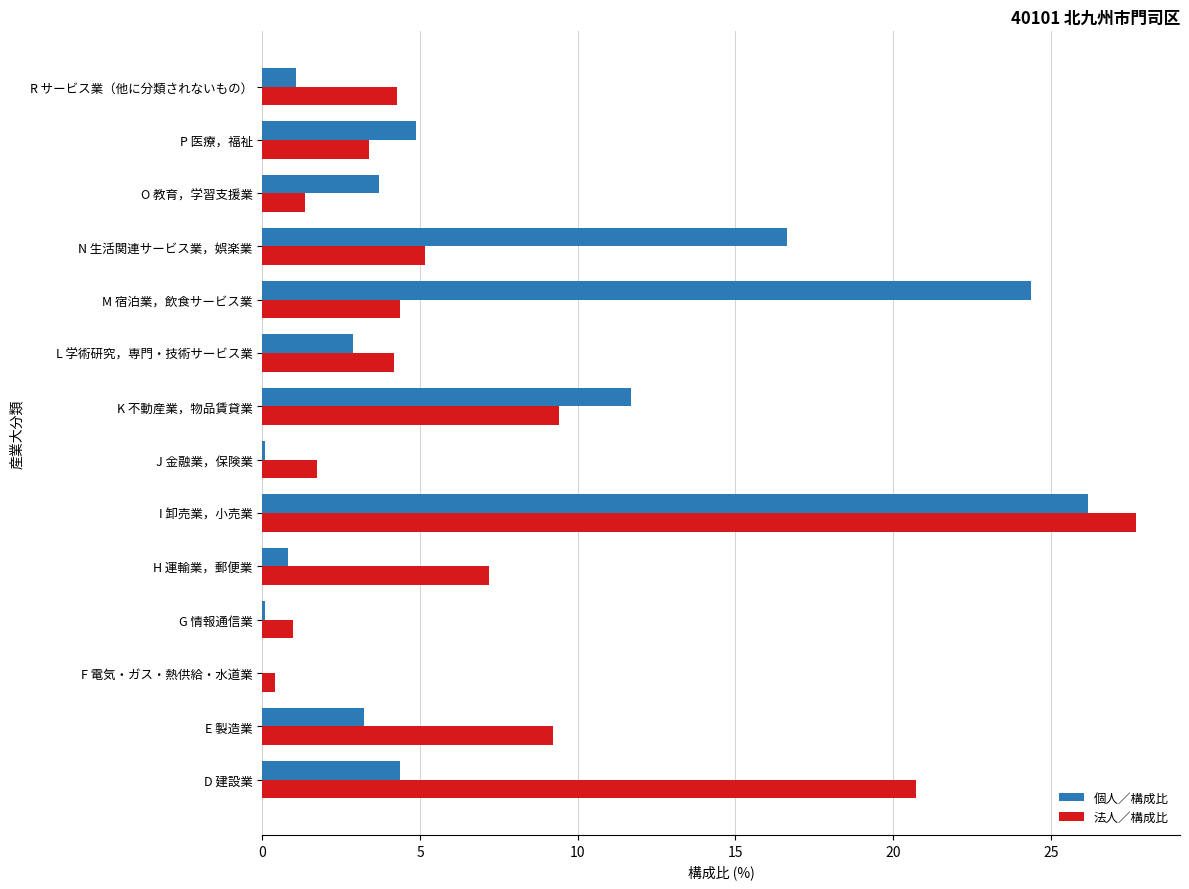

At which category does the chart reach its peak across all series?

I 卸売業，小売業